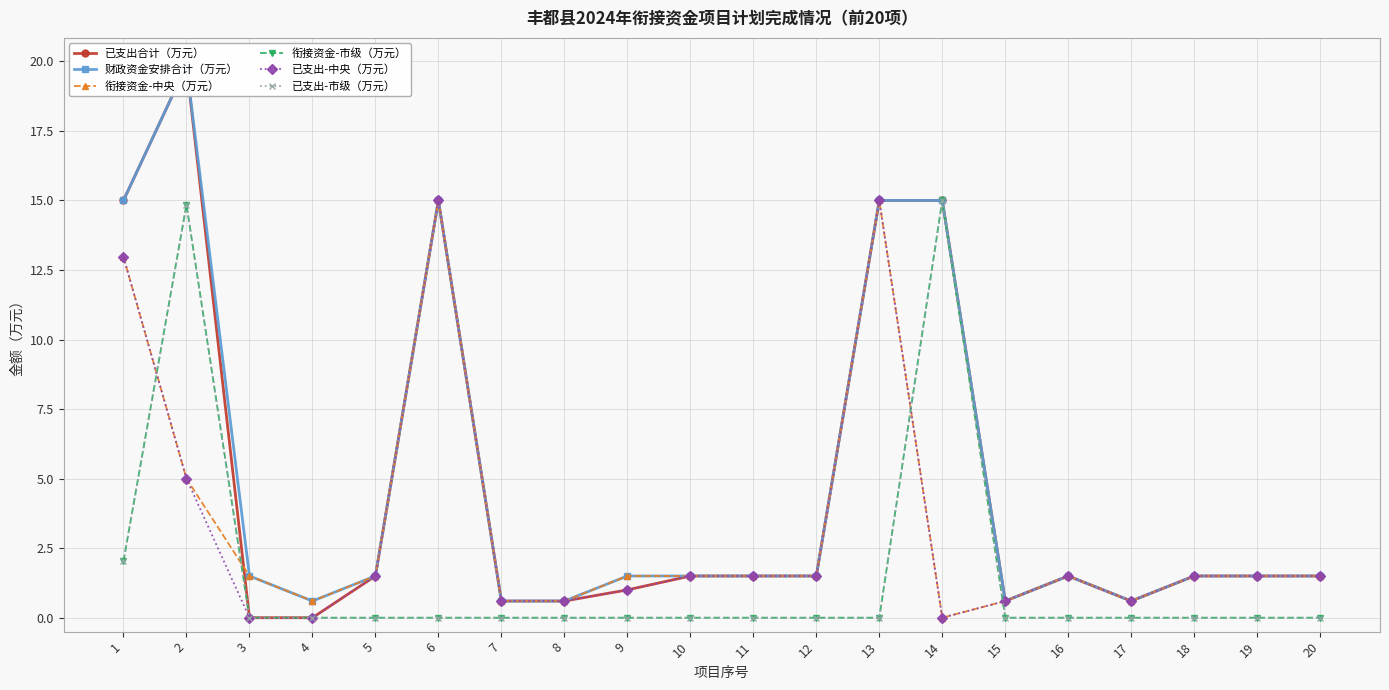

The value of 衔接资金-市级（万元） at 7 is 0.0. True or false?

True